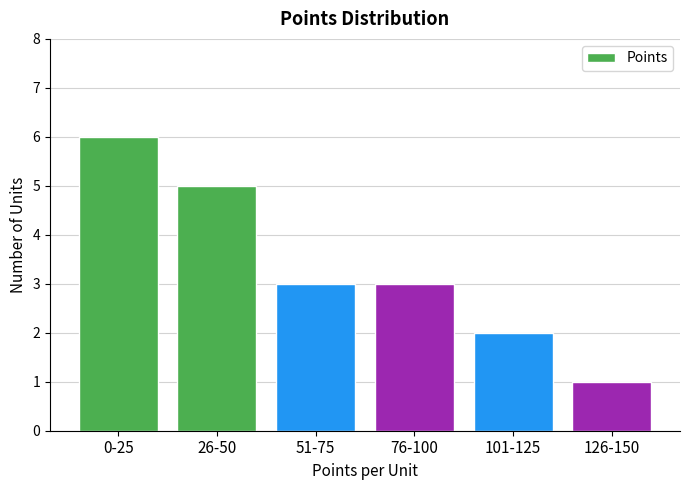

Reading left to right, what are all the values shown in this chart?

6	5	3	3	2	1